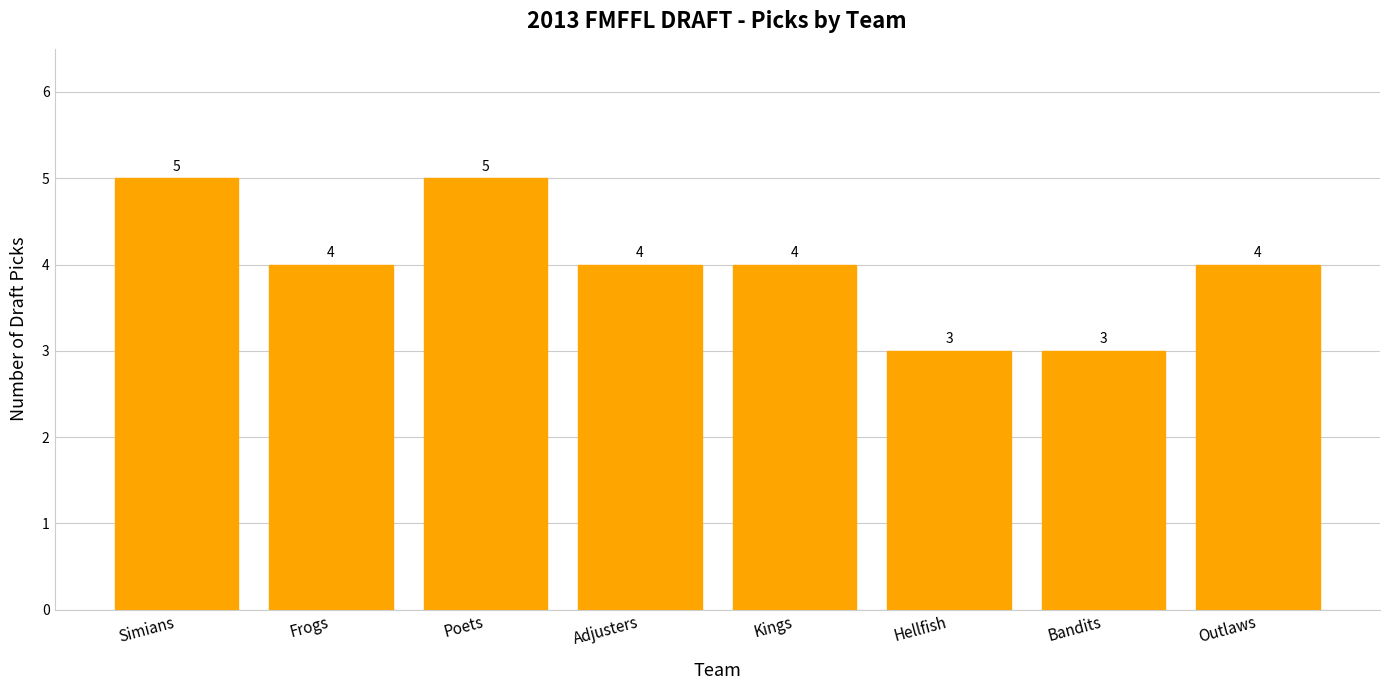

What is the smallest value displayed?

3